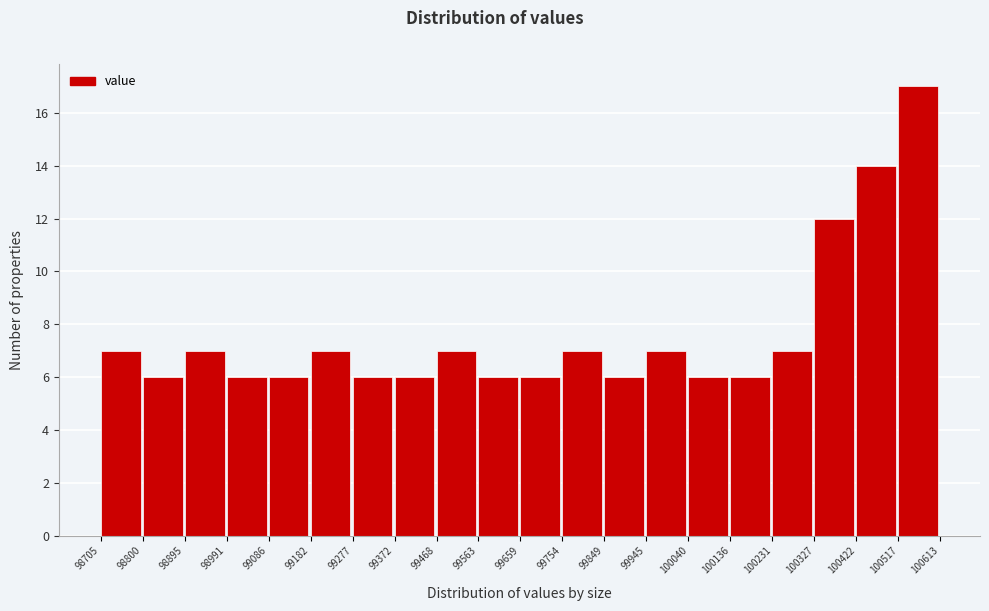

Reading left to right, transcribe this chart: for each bar, give the range it covers on the x-axis and its height. The values are not printed on the chart, so give them approximately, as read against the axis.

98705 to 98800: 7
98800 to 98895: 6
98895 to 98991: 7
98991 to 99086: 6
99086 to 99182: 6
99182 to 99277: 7
99277 to 99372: 6
99372 to 99468: 6
99468 to 99563: 7
99563 to 99659: 6
99659 to 99754: 6
99754 to 99849: 7
99849 to 99945: 6
99945 to 100040: 7
100040 to 100136: 6
100136 to 100231: 6
100231 to 100327: 7
100327 to 100422: 12
100422 to 100517: 14
100517 to 100613: 17